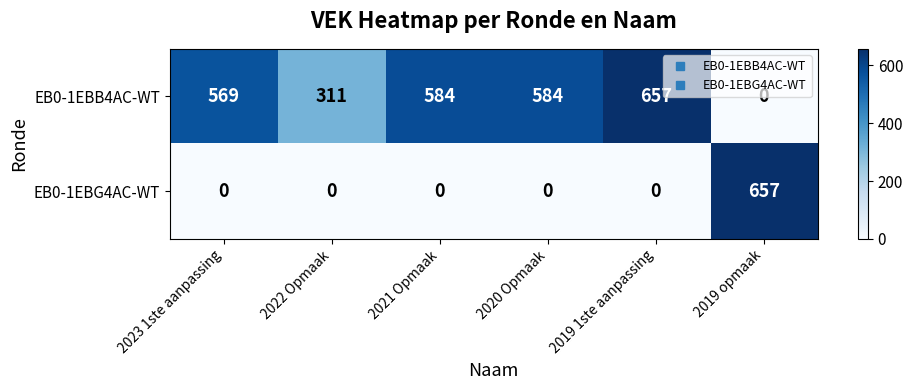

Rank the series at 2020 Opmaak from highest to lowest value.

EB0-1EBB4AC-WT, EB0-1EBG4AC-WT